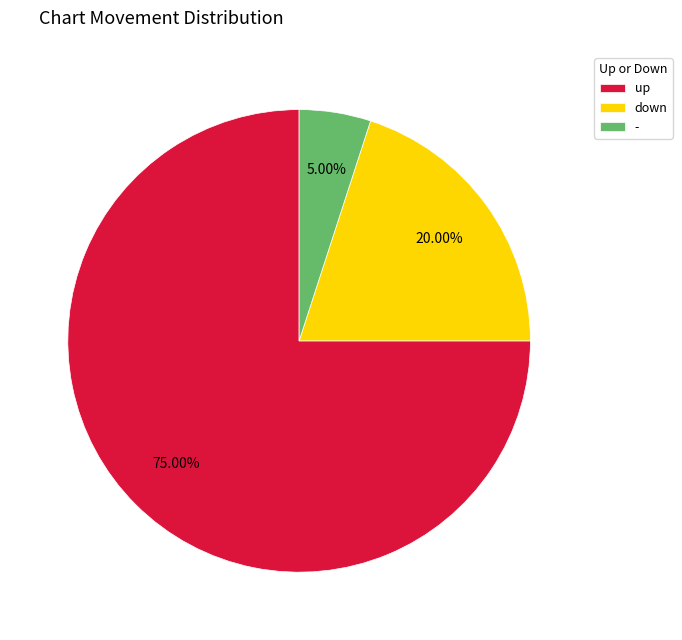

Which has a higher value, up or down?

up